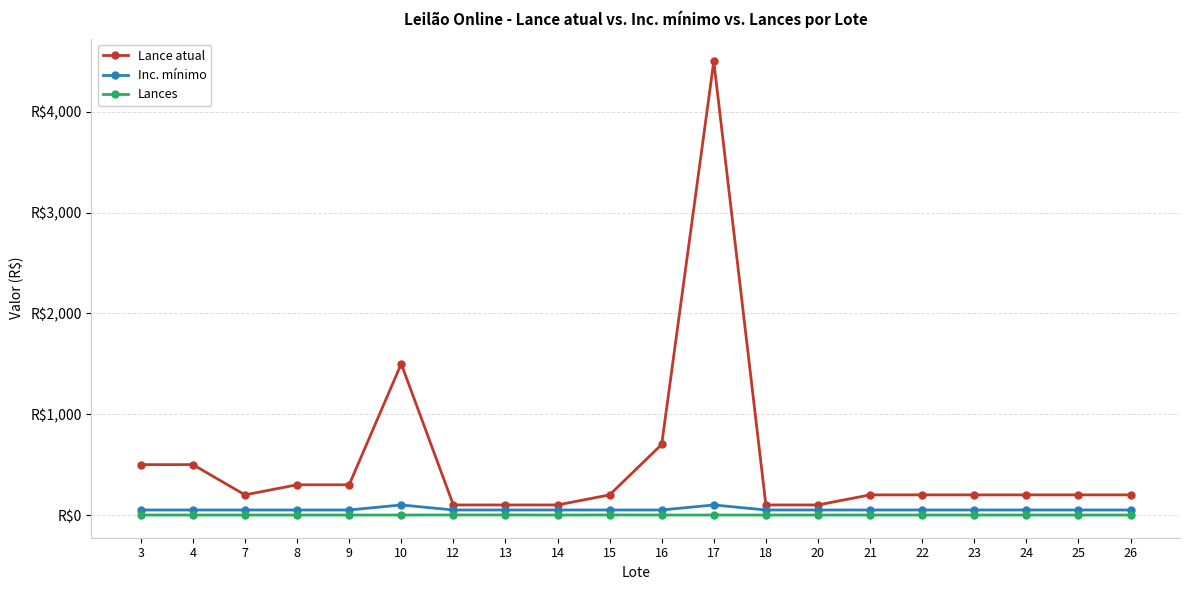

Which series changed the most between 10 and 13?

Lance atual